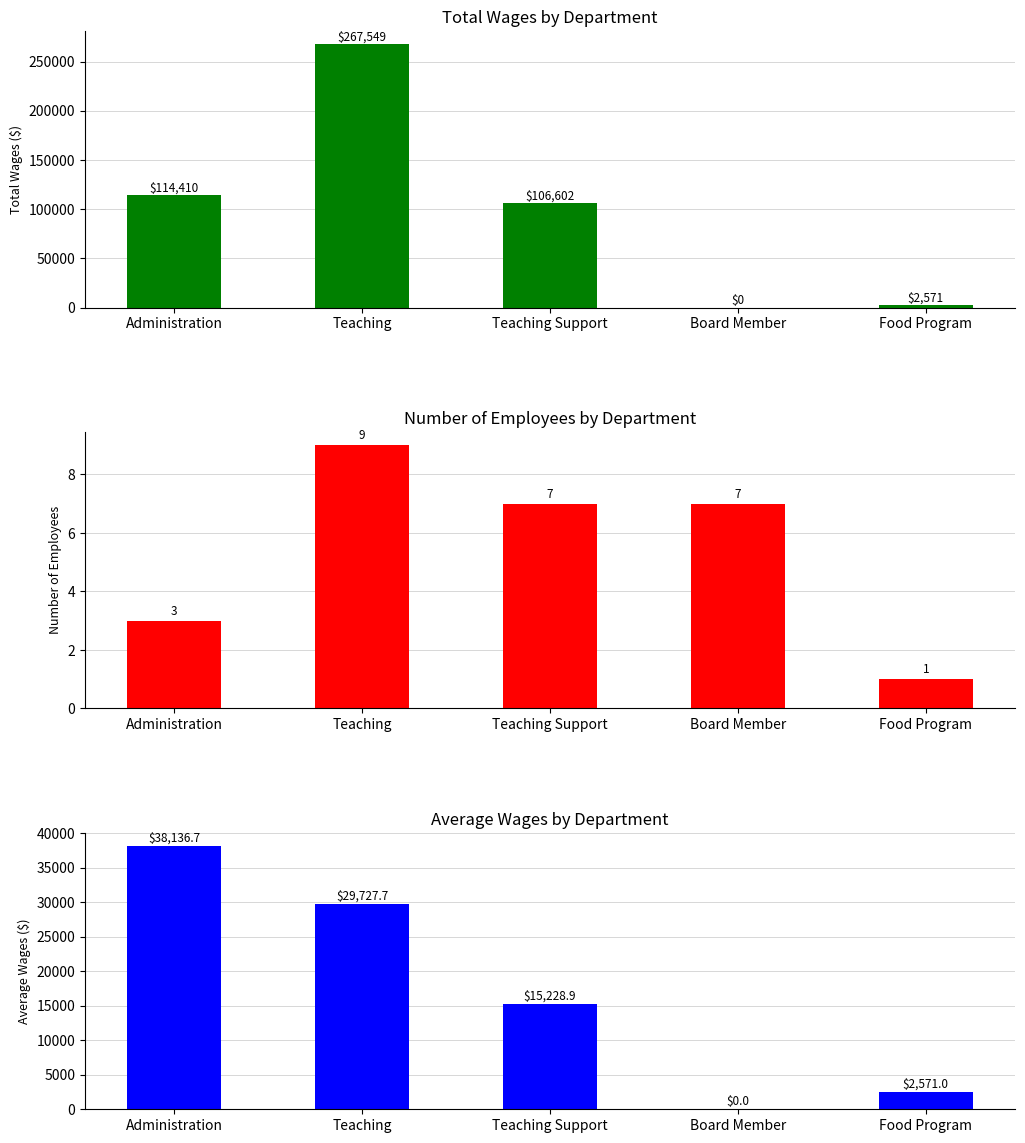

What is the spread (max minus min) of values at Teaching?

267540.0